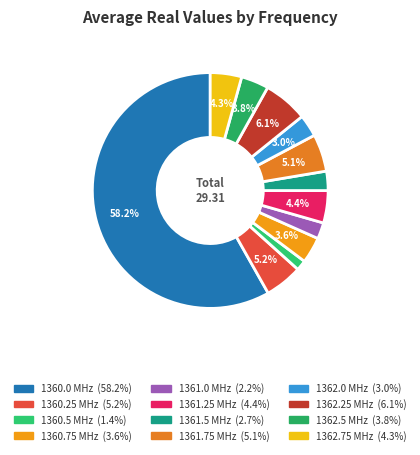

Is there any slice that represents more than half of the pie?

Yes